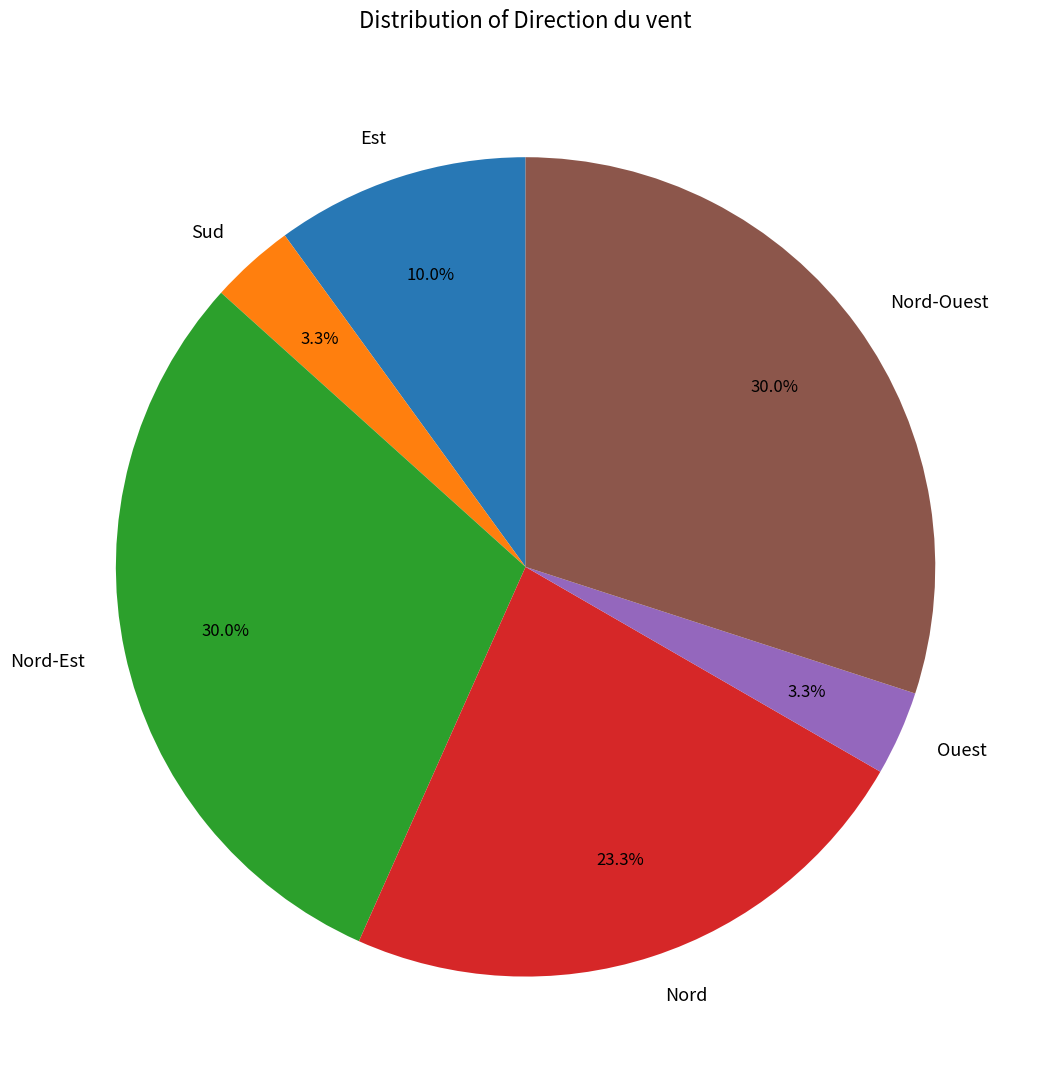

What percentage is the Sud slice, to the nearest percent?

3%